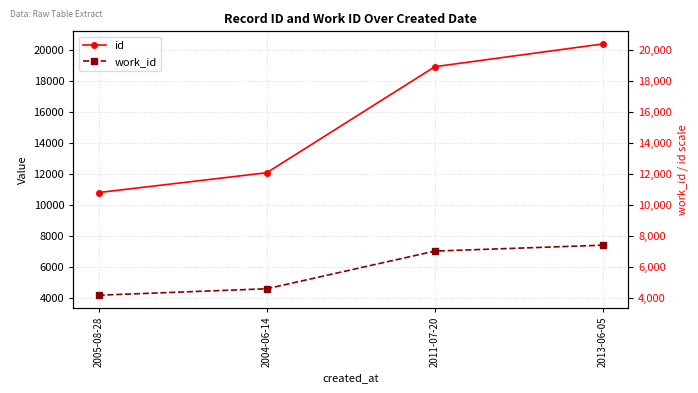

The value of id at 2005-08-28 is 16610. True or false?

False